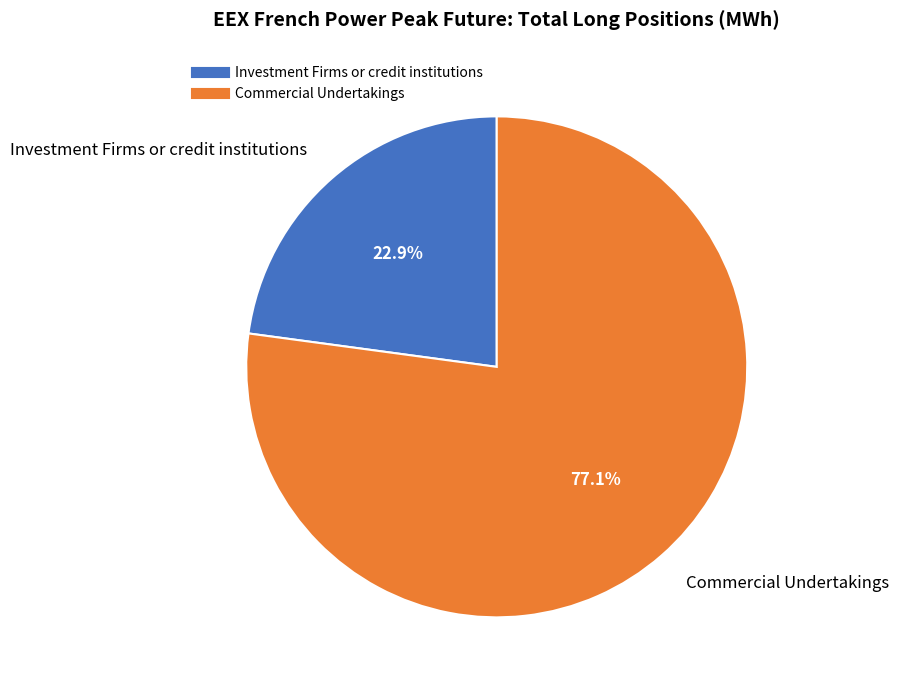

Is there a majority slice in this chart?

Yes